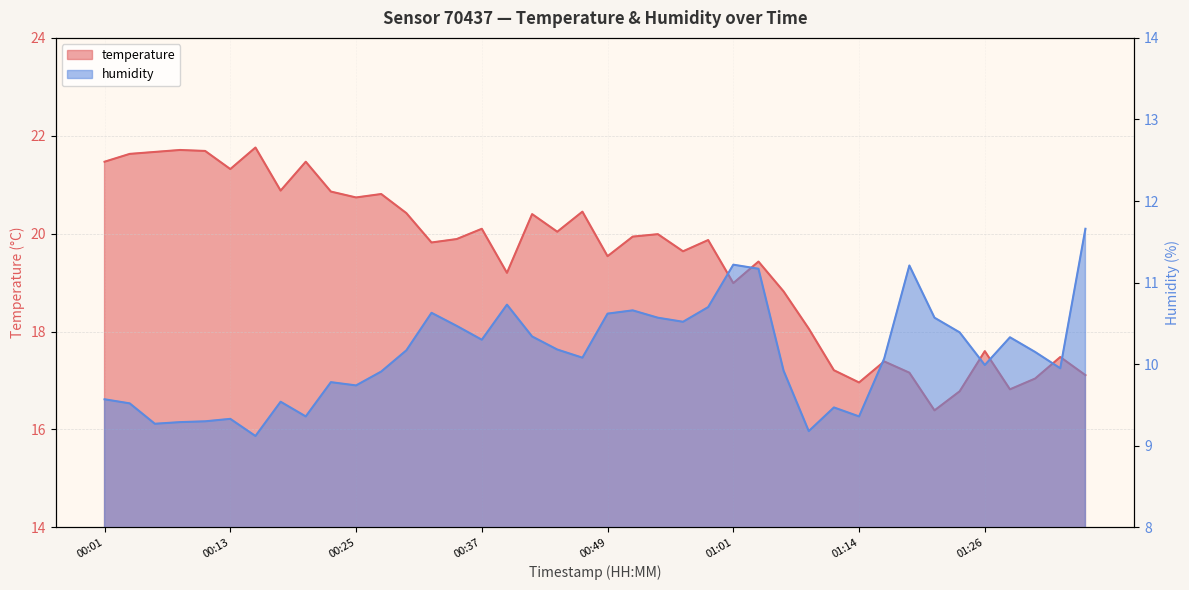

Reading left to right, list all the values displayed in this chart.

temperature: 00:01=21.5	00:03=21.6	00:06=21.7	00:08=21.7	00:10=21.7	00:13=21.3	00:15=21.8	00:18=20.9	00:20=21.5	00:23=20.9	00:25=20.7	00:27=20.8	00:30=20.4	00:32=19.8	00:35=19.9	00:37=20.1	00:40=19.2	00:42=20.4	00:44=20.0	00:47=20.4	00:49=19.5	00:52=19.9	00:54=20.0	00:57=19.6	00:59=19.9	01:01=19.0	01:04=19.4	01:06=18.8	01:09=18.1	01:11=17.2	01:14=17.0	01:16=17.4	01:19=17.2	01:21=16.4	01:24=16.8	01:26=17.6	01:28=16.8	01:31=17.0	01:33=17.5	01:36=17.1
humidity: 00:01=9.6	00:03=9.5	00:06=9.3	00:08=9.3	00:10=9.3	00:13=9.3	00:15=9.1	00:18=9.5	00:20=9.4	00:23=9.8	00:25=9.7	00:27=9.9	00:30=10.2	00:32=10.6	00:35=10.5	00:37=10.3	00:40=10.7	00:42=10.3	00:44=10.2	00:47=10.1	00:49=10.6	00:52=10.7	00:54=10.6	00:57=10.5	00:59=10.7	01:01=11.2	01:04=11.2	01:06=9.9	01:09=9.2	01:11=9.5	01:14=9.4	01:16=10.1	01:19=11.2	01:21=10.6	01:24=10.4	01:26=10.0	01:28=10.3	01:31=10.2	01:33=9.9	01:36=11.7